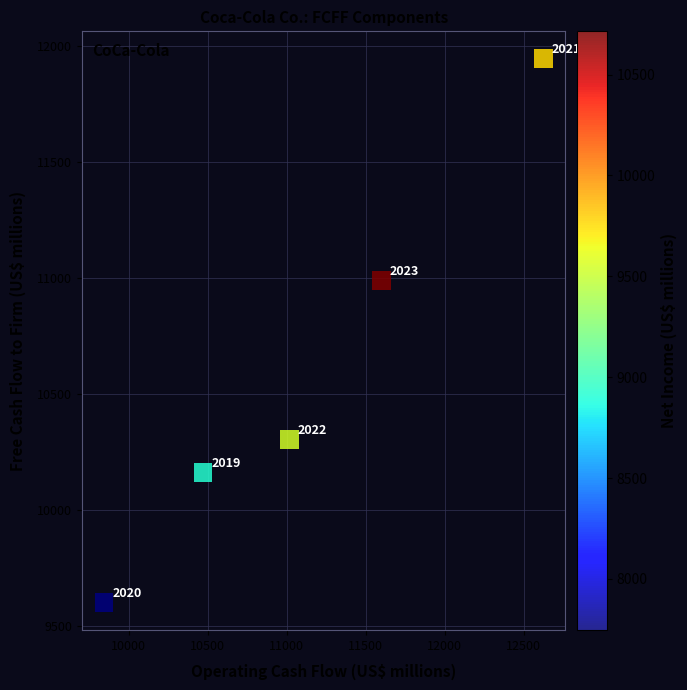

What is the range of Y values (max minus min)?

2347